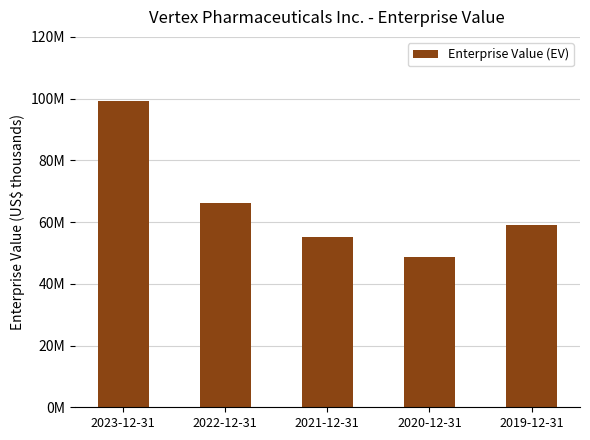

What is the difference between the maximum and minimum values?

50678267